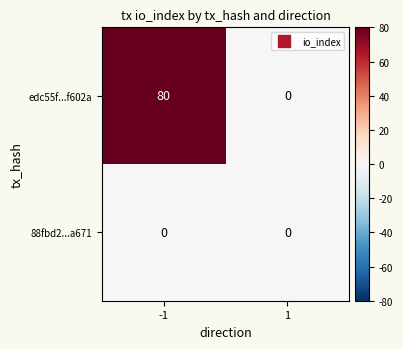

Reading left to right, transcribe all the data shown in this chart.

edc55f...f602a: 80	0
88fbd2...a671: 0	0